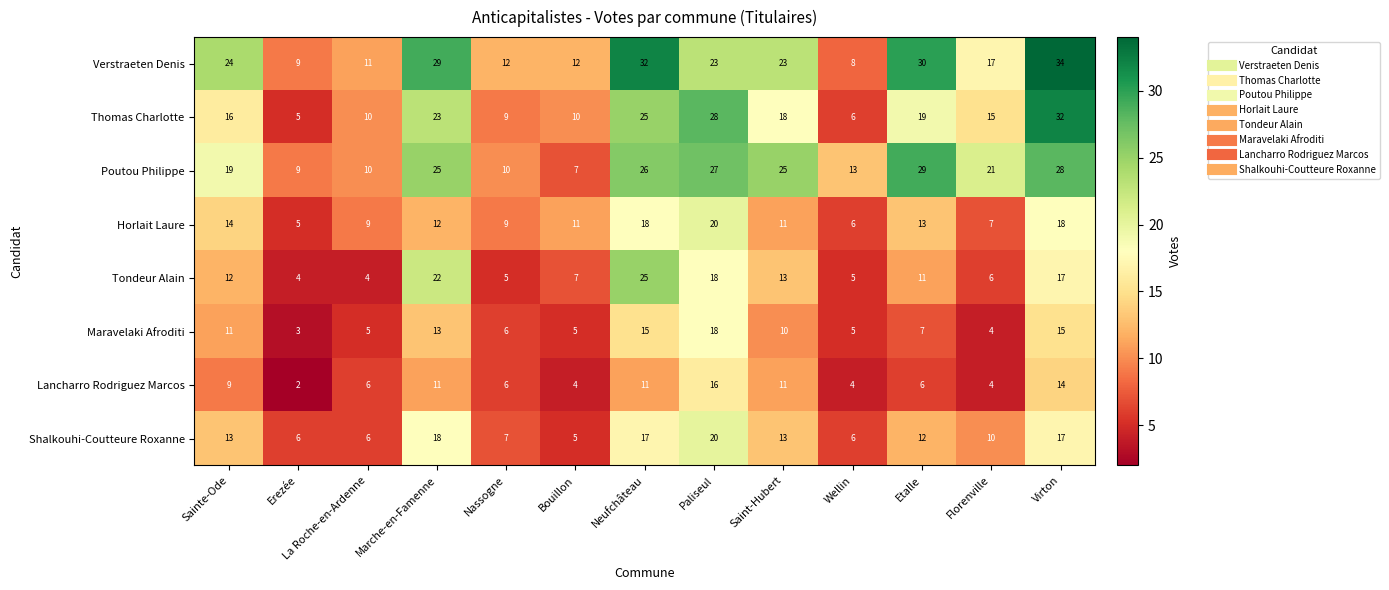

How many series are shown in this chart?

8